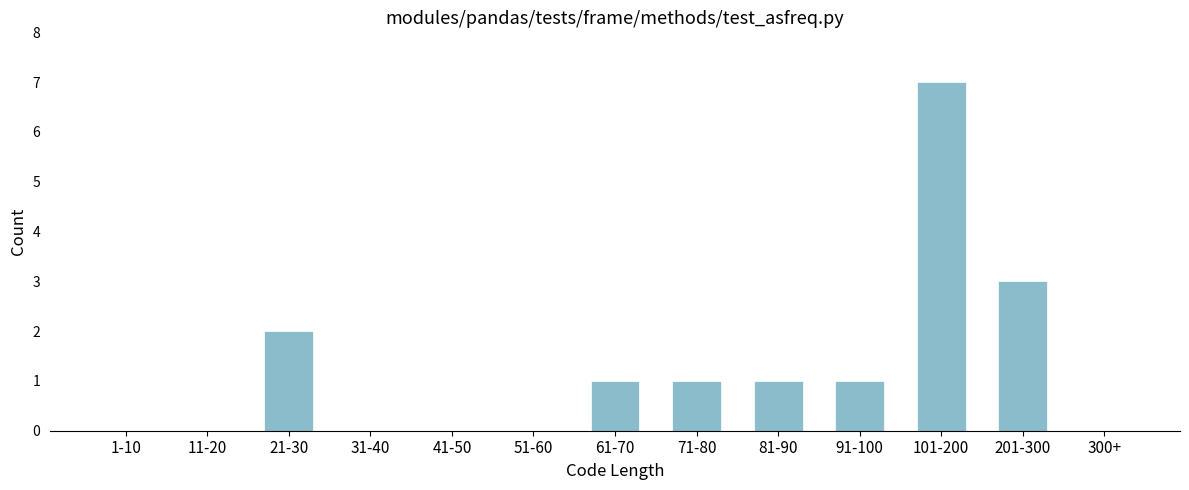

Reading left to right, what are all the values shown in this chart?

1-10=0	11-20=0	21-30=2	31-40=0	41-50=0	51-60=0	61-70=1	71-80=1	81-90=1	91-100=1	101-200=7	201-300=3	300+=0